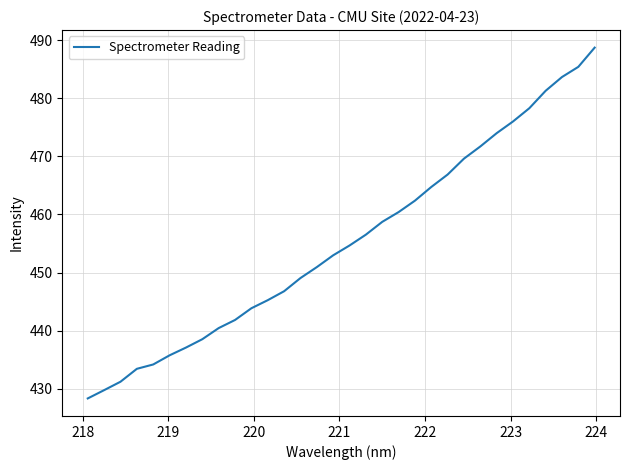

What is the difference between the maximum and minimum values?

60.4